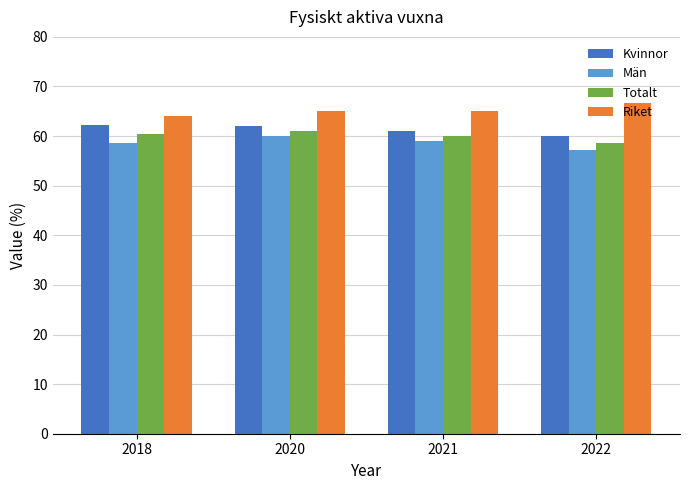

What is the sum of the Totalt values at 2021 and 2018?

120.4